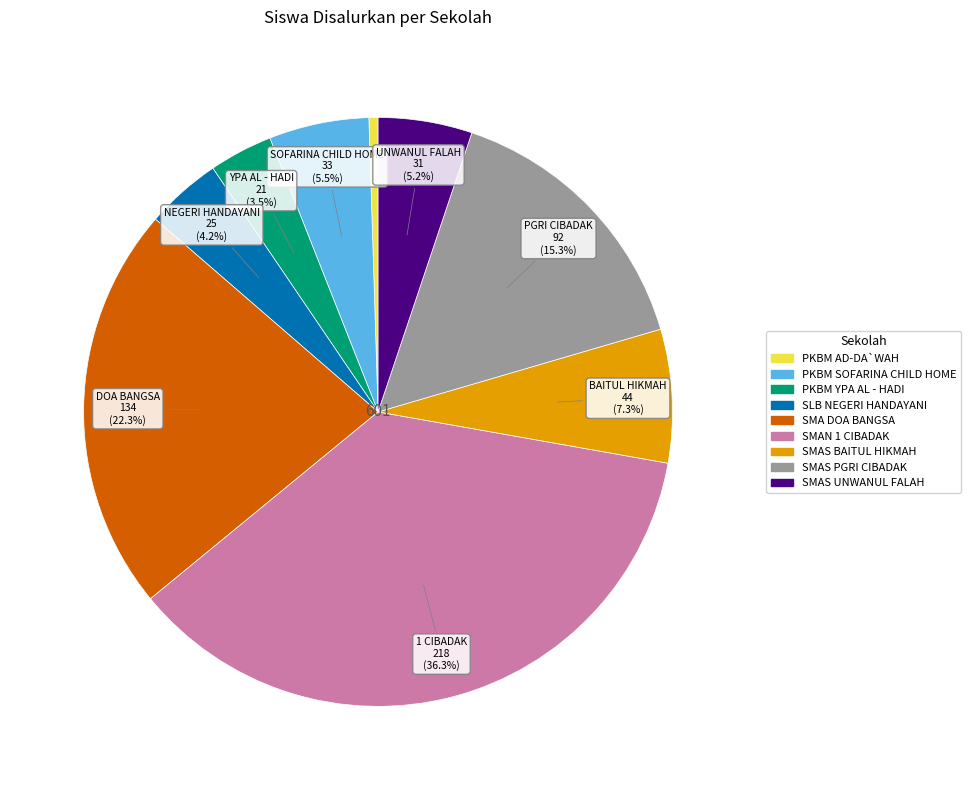

Does PKBM SOFARINA CHILD HOME account for over 50% of the chart?

No